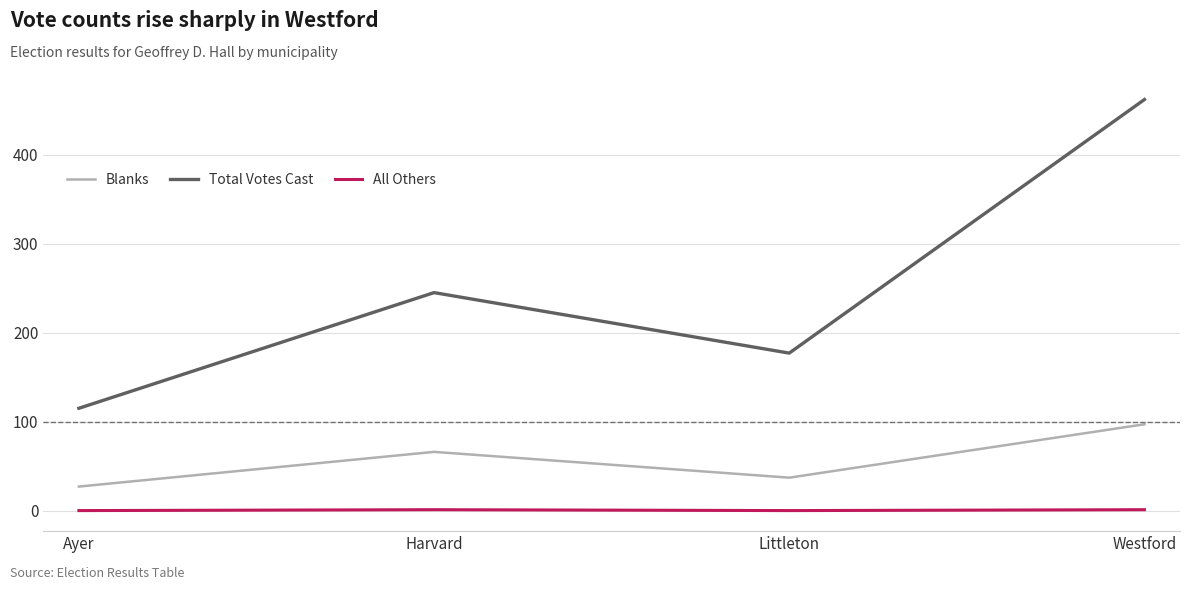

Rank the series by their maximum value, from lowest to highest.

All Others, Blanks, Total Votes Cast